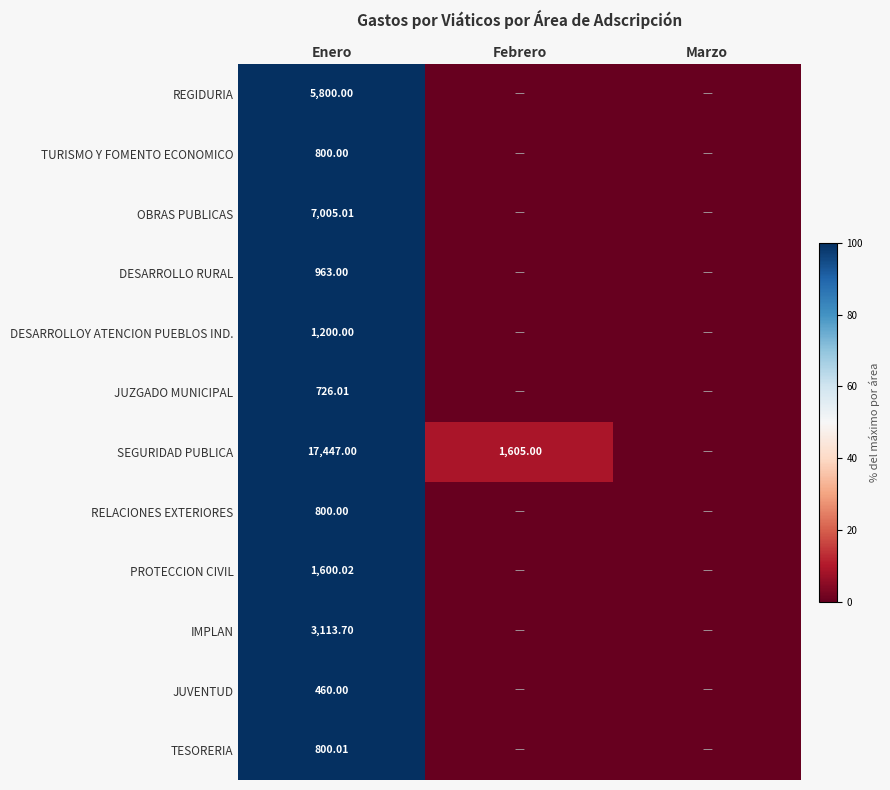

Rank the categories by DESARROLLO RURAL value from lowest to highest.

Febrero, Marzo, Enero